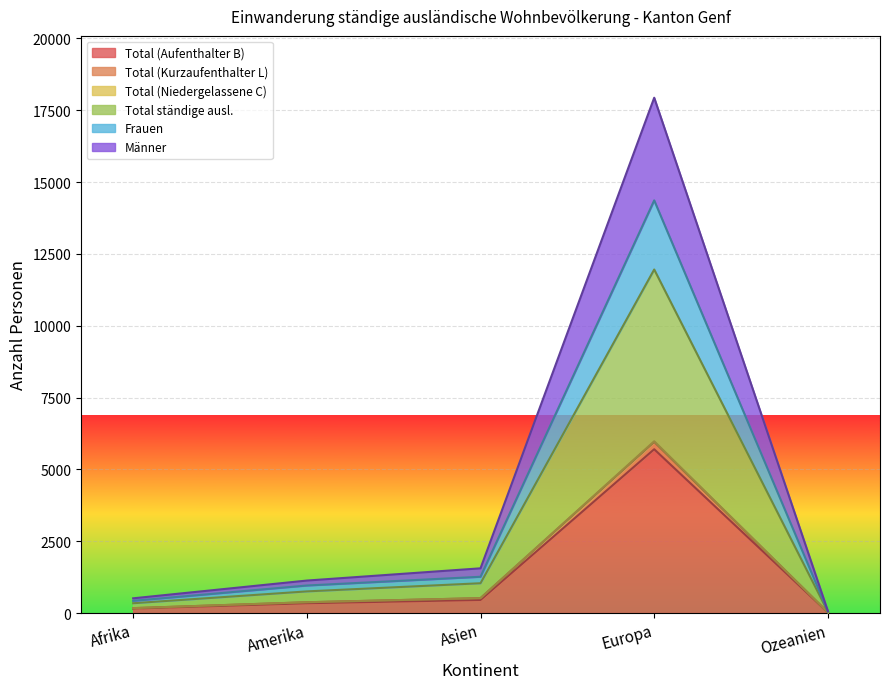

What is the difference between the Total (Aufenthalter B) values at Afrika and Europa?

5547